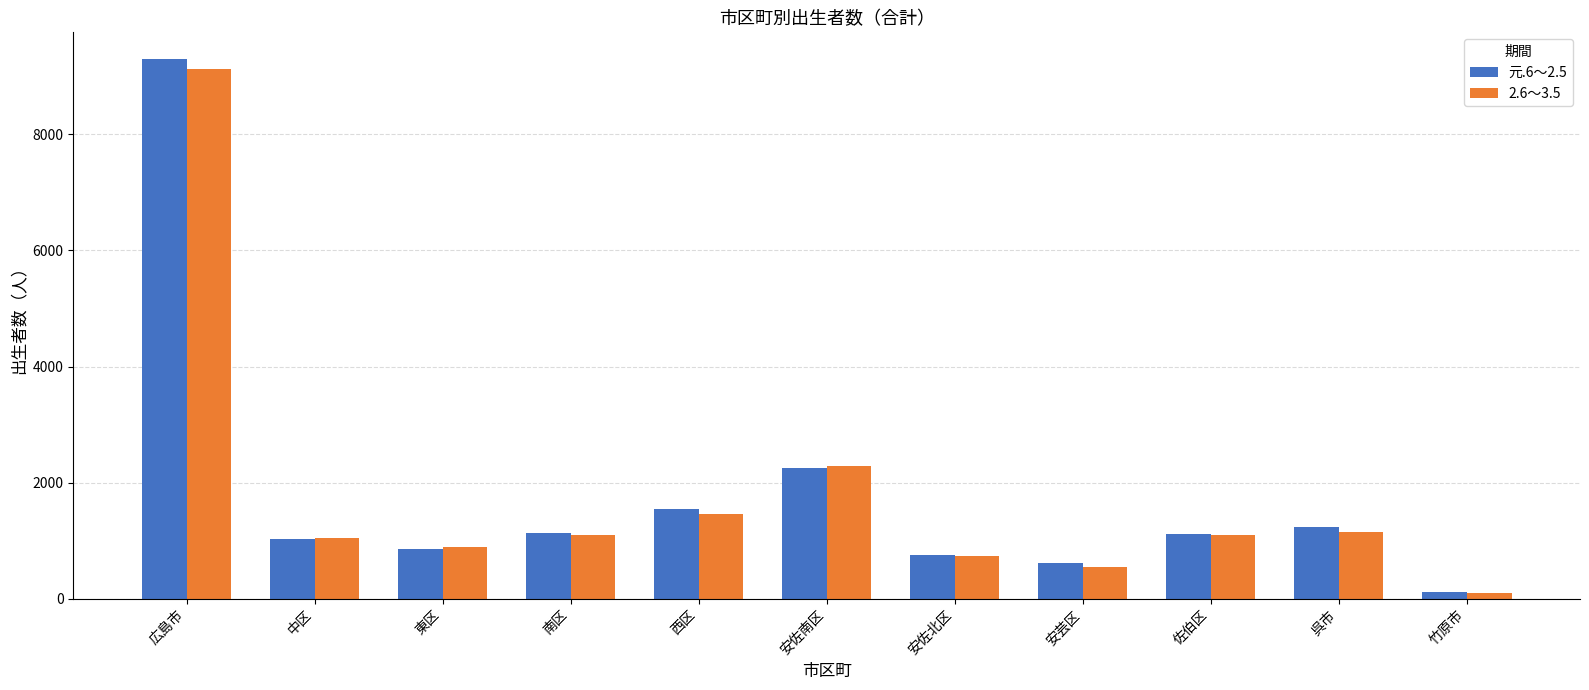

What are all the series names shown in the legend?

元.6～2.5, 2.6～3.5